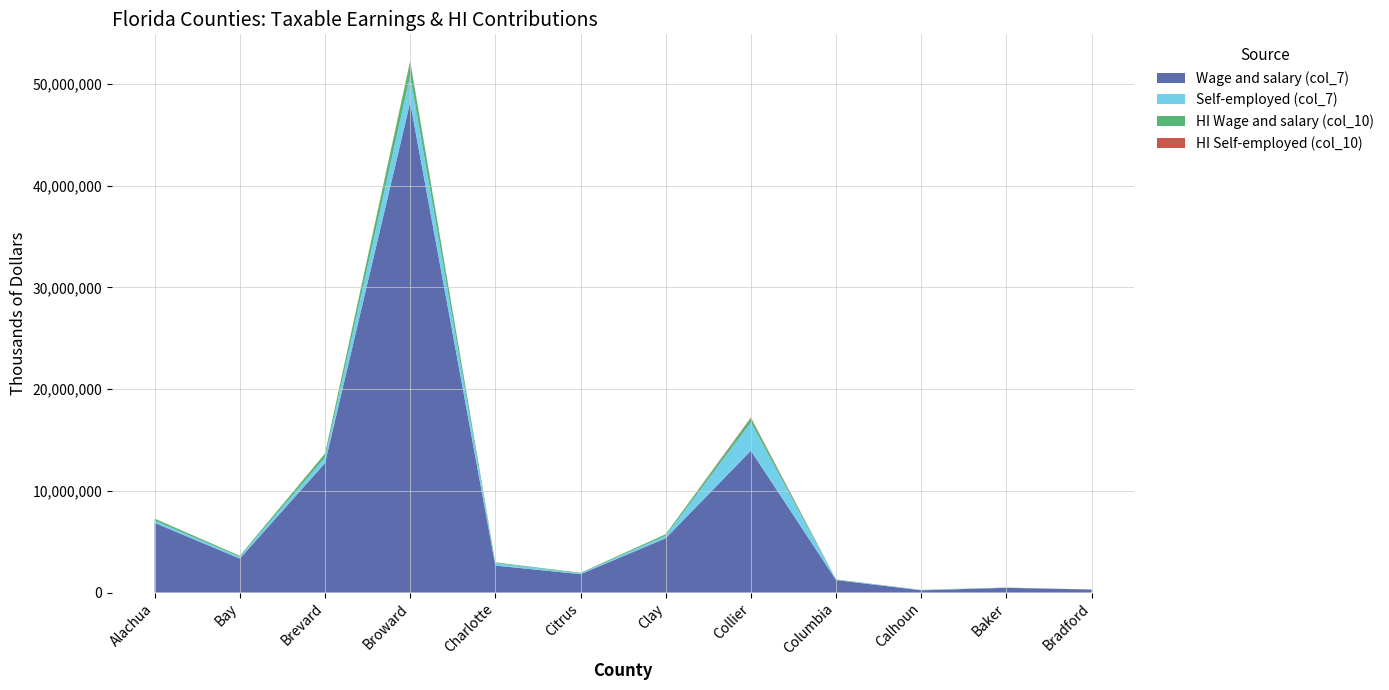

Reading right to left, what are all the values shown in this chart?

Wage and salary (col_7): Bradford=295876	Baker=464798	Calhoun=219366	Columbia=1225500	Collier=13952982	Clay=5339429	Citrus=1806363	Charlotte=2653016	Broward=48200094	Brevard=12725524	Bay=3338531	Alachua=6855886
Self-employed (col_7): Bradford=0	Baker=18029	Calhoun=41477	Columbia=30011	Collier=2779554	Clay=236350	Citrus=83112	Charlotte=232681	Broward=2607462	Brevard=561957	Bay=174518	Alachua=210827
HI Wage and salary (col_10): Bradford=0	Baker=13479	Calhoun=6362	Columbia=35539	Collier=404636	Clay=154843	Citrus=52385	Charlotte=76937	Broward=1397803	Brevard=369040	Bay=96817	Alachua=198821
HI Self-employed (col_10): Bradford=0	Baker=523	Calhoun=1203	Columbia=870	Collier=80607	Clay=6854	Citrus=2410	Charlotte=6748	Broward=75616	Brevard=16297	Bay=5061	Alachua=6114